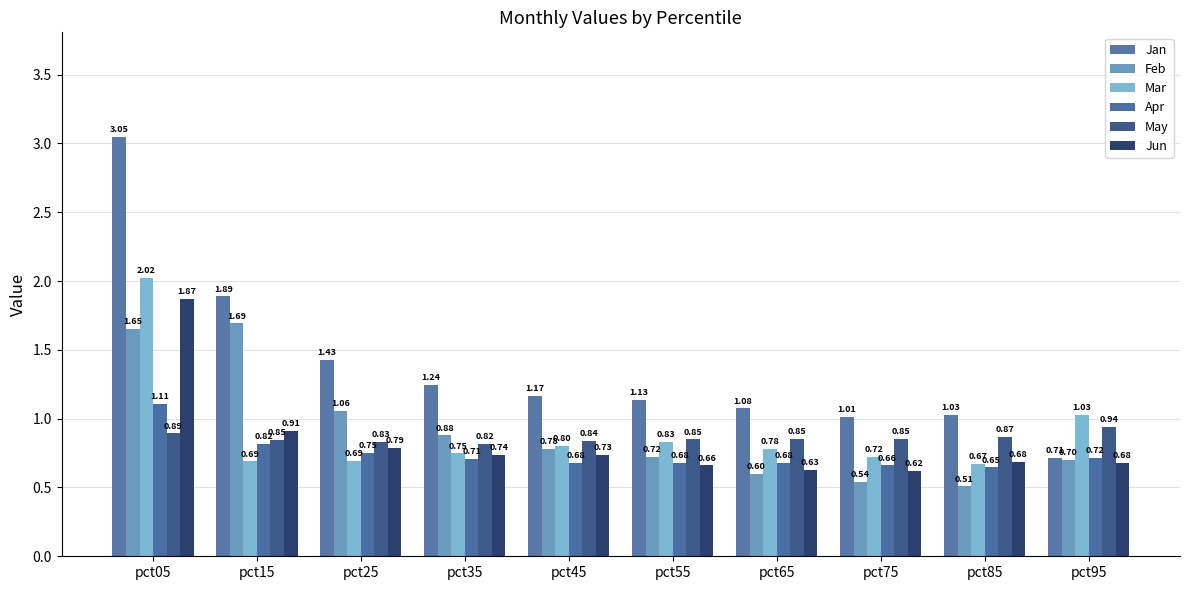

Which series has the largest total across all categories?

Jan